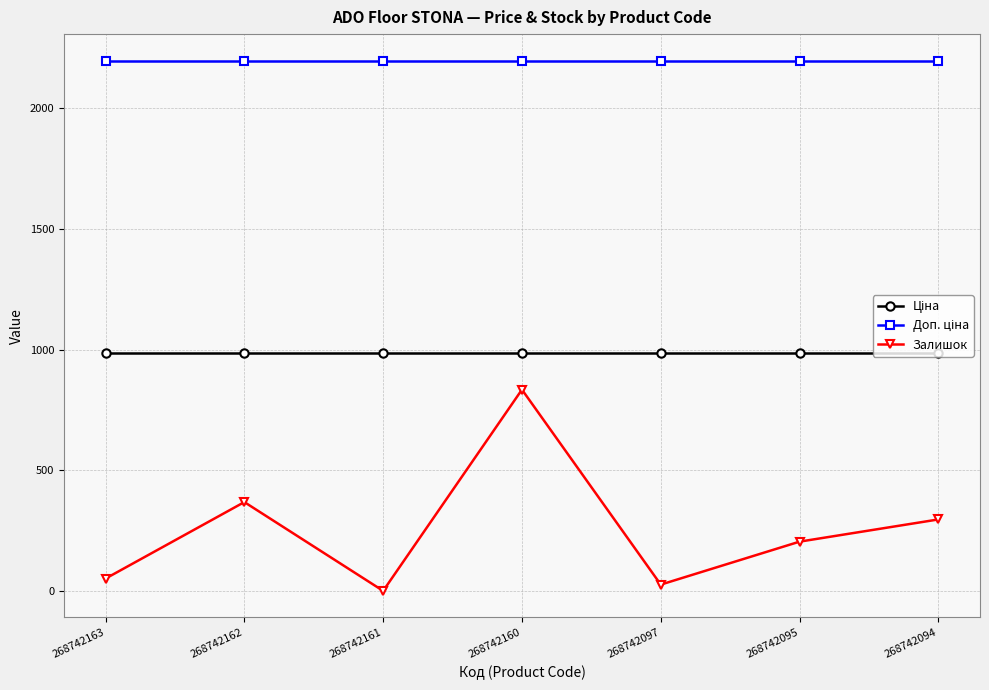

What is the sum of all Залишок values?

1779.0